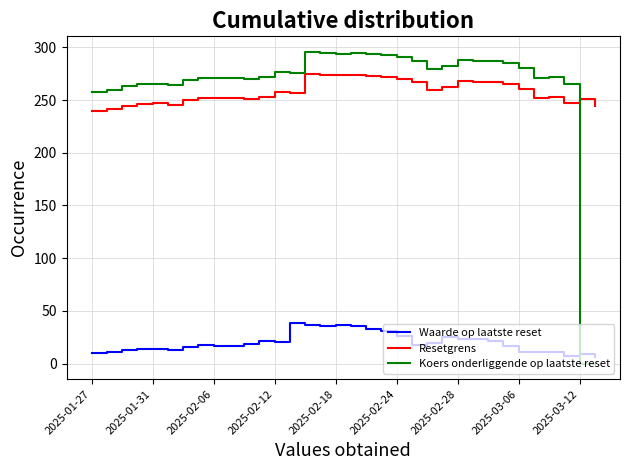

Which series has the largest range (max minus min)?

Koers onderliggende op laatste reset